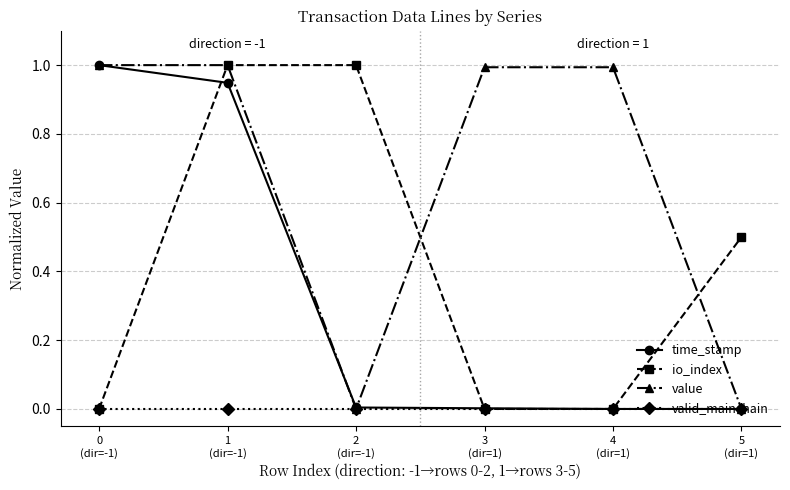

What is the maximum value shown in the chart?

1.0